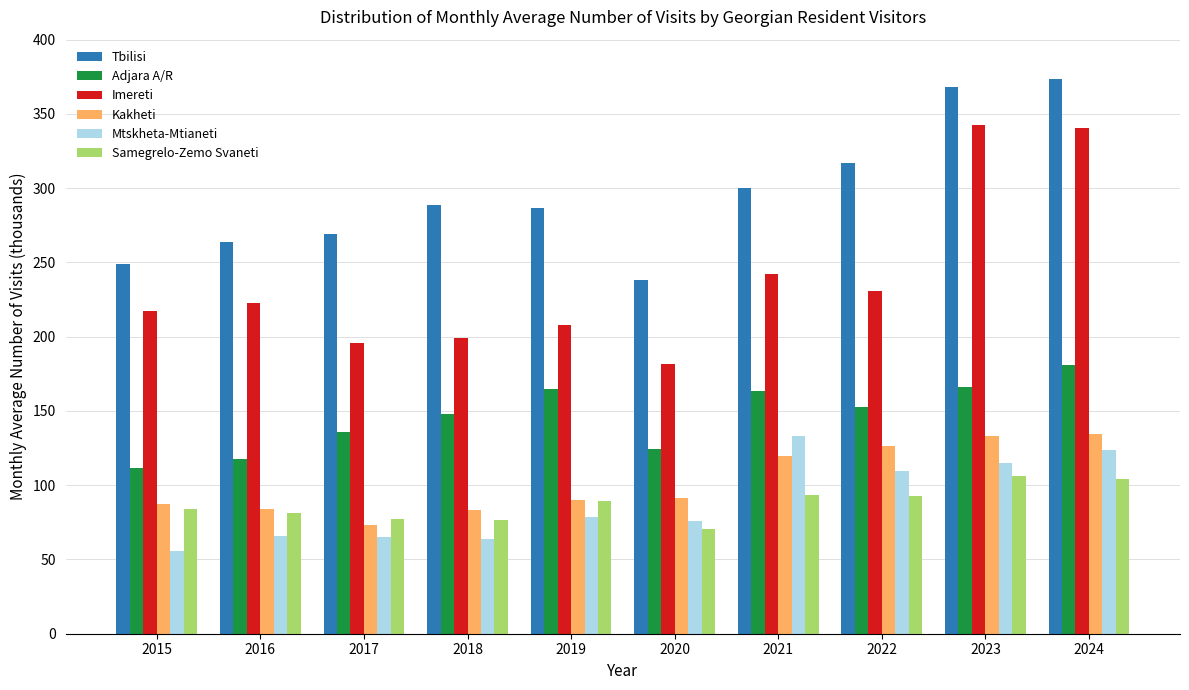

What is the average value of the Mtskheta-Mtianeti series?

88.5